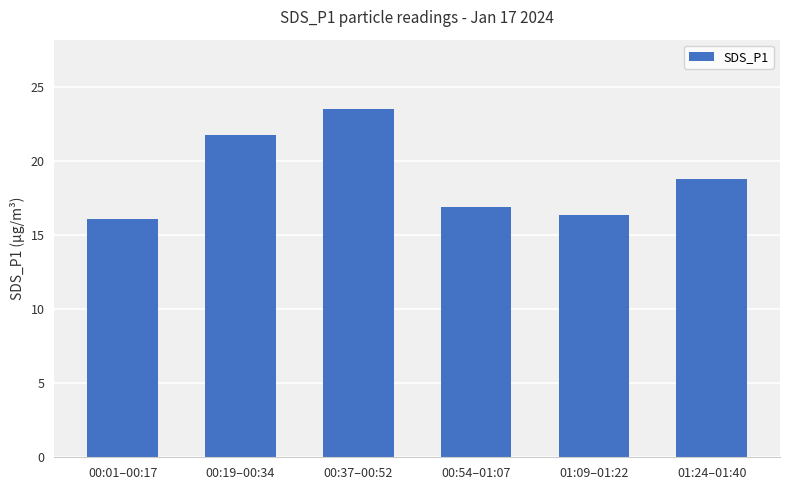

The chart shows a value of 16.1 at 00:01–00:17. True or false?

True